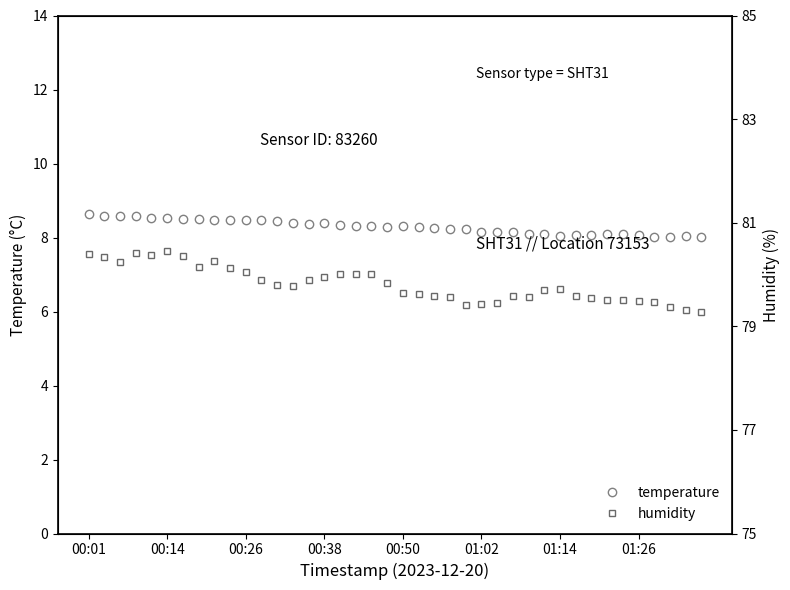

At how many categories does at least one series exceed 20?

40